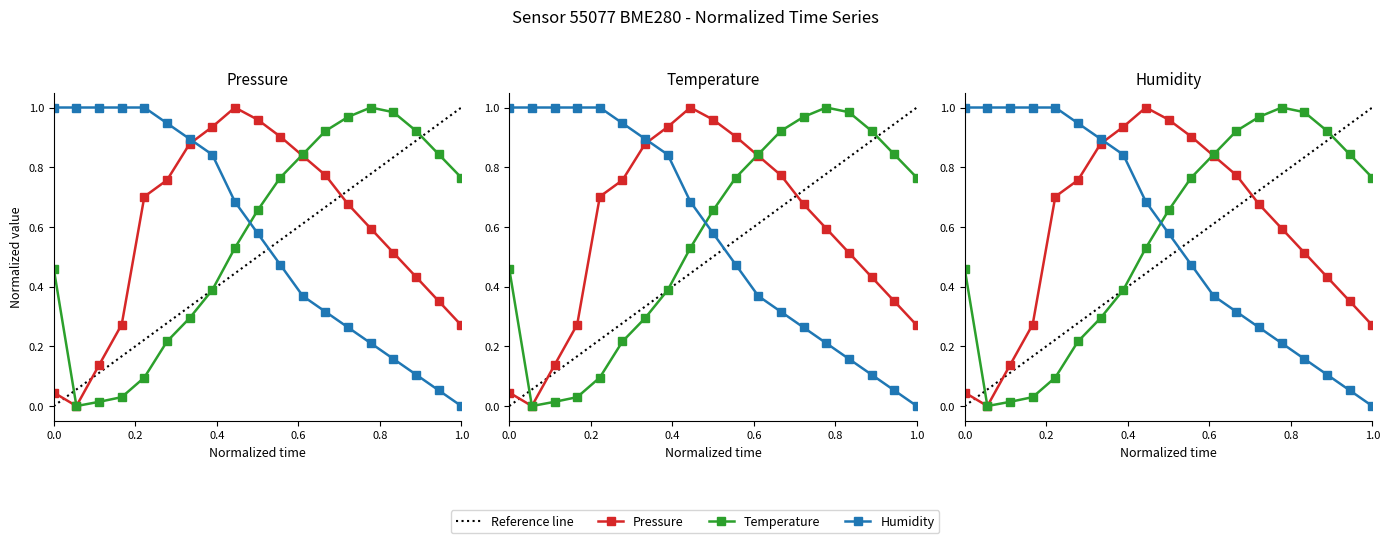

Reading left to right, transcribe all the data shown in this chart.

pressure: 0.0	0.0	0.1	0.3	0.7	0.8	0.9	0.9	1.0	1.0	0.9	0.8	0.8	0.7	0.6	0.5	0.4	0.4	0.3
temperature: 0.5	0.0	0.0	0.0	0.1	0.2	0.3	0.4	0.5	0.7	0.8	0.8	0.9	1.0	1.0	1.0	0.9	0.8	0.8
humidity: 1.0	1.0	1.0	1.0	1.0	0.9	0.9	0.8	0.7	0.6	0.5	0.4	0.3	0.3	0.2	0.2	0.1	0.1	0.0